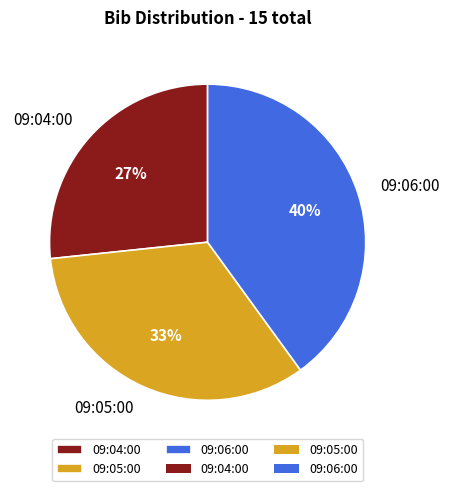

Between 09:04:00 and 09:05:00, which is larger?

09:05:00